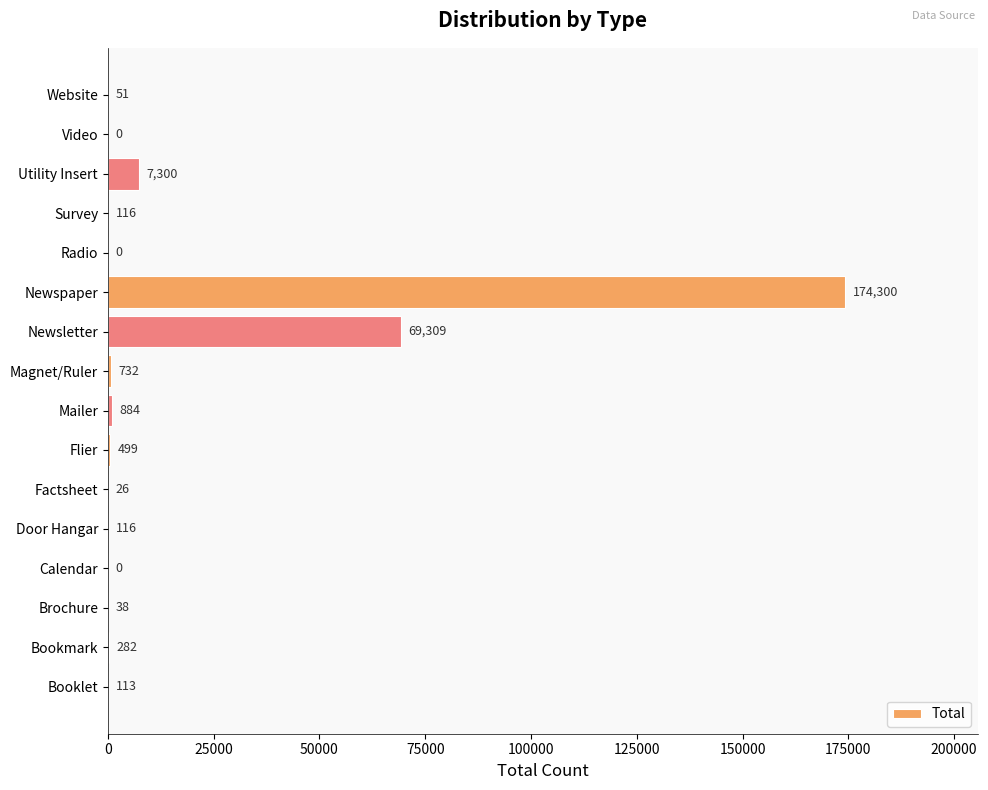

What is the sum of the values at Magnet/Ruler and Website?

783